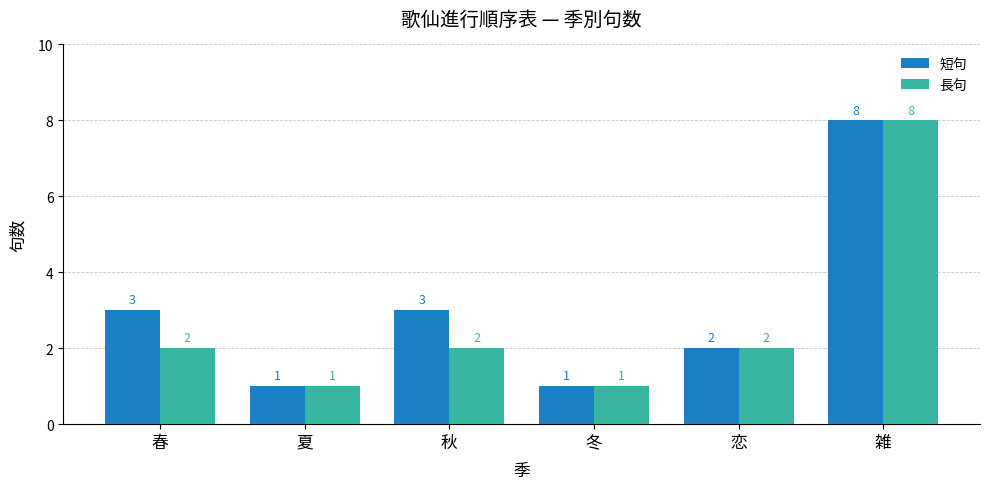

The 短句 series shows 3 at 秋. True or false?

True